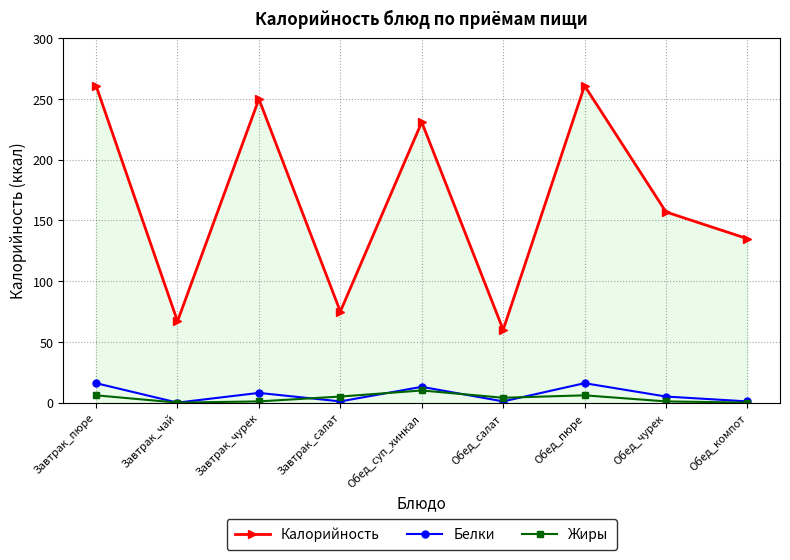

How many distinct data groups are displayed?

3